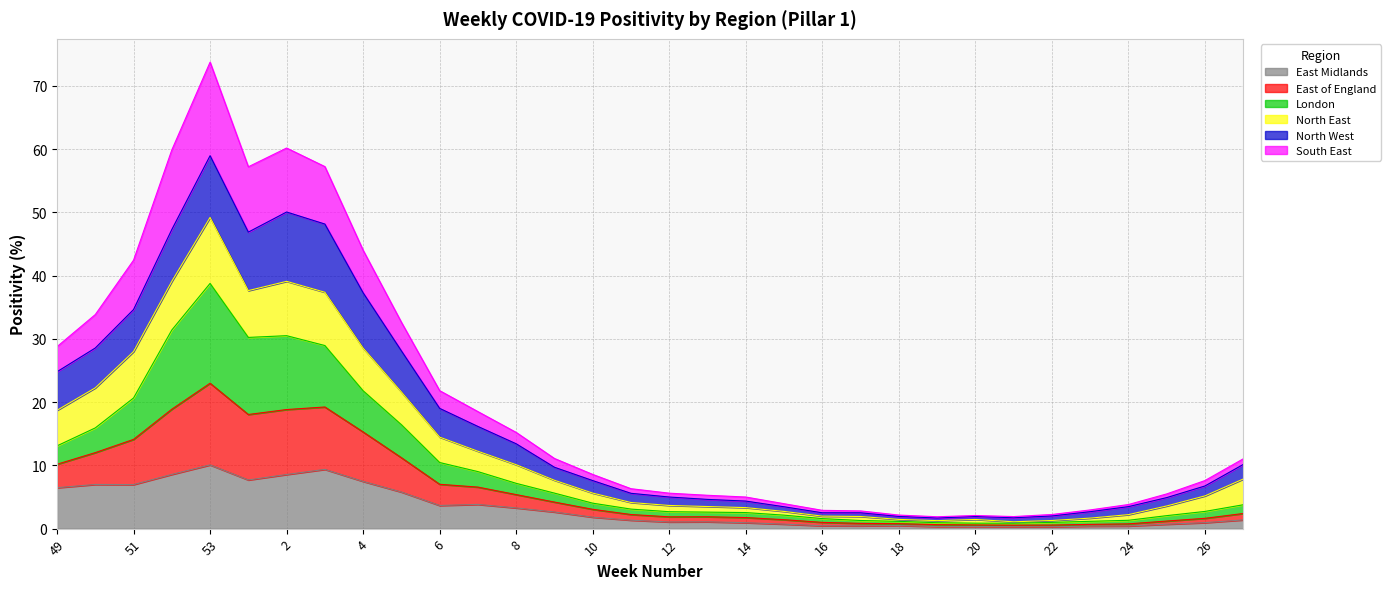

At which category is the sum across all series the highest?

53